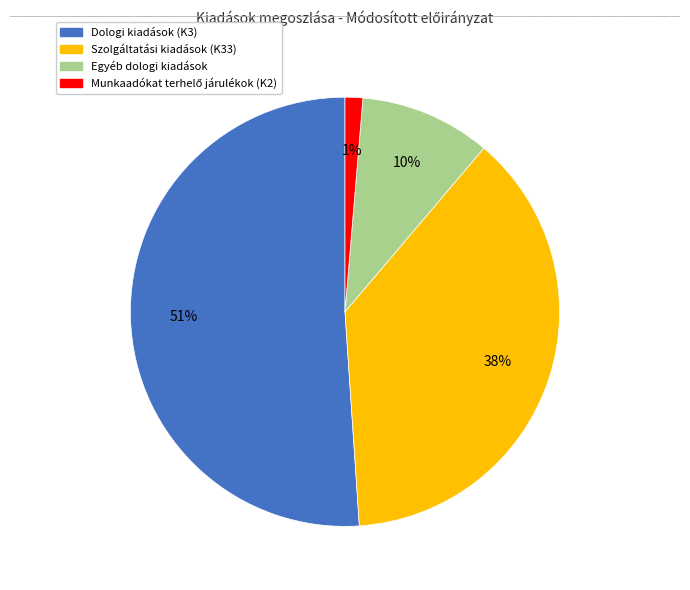

True or false: Szolgáltatási kiadások (K33) accounts for 48% of the total.

False